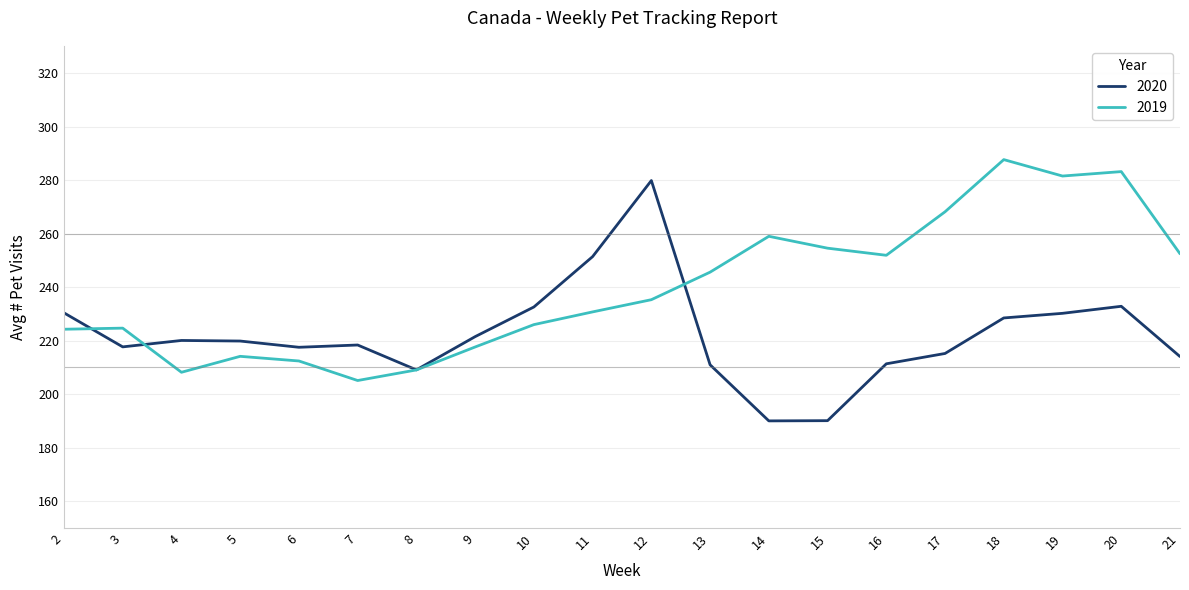

Is the value of 2019 at 8 greater than the value of 2020 at 17?

No